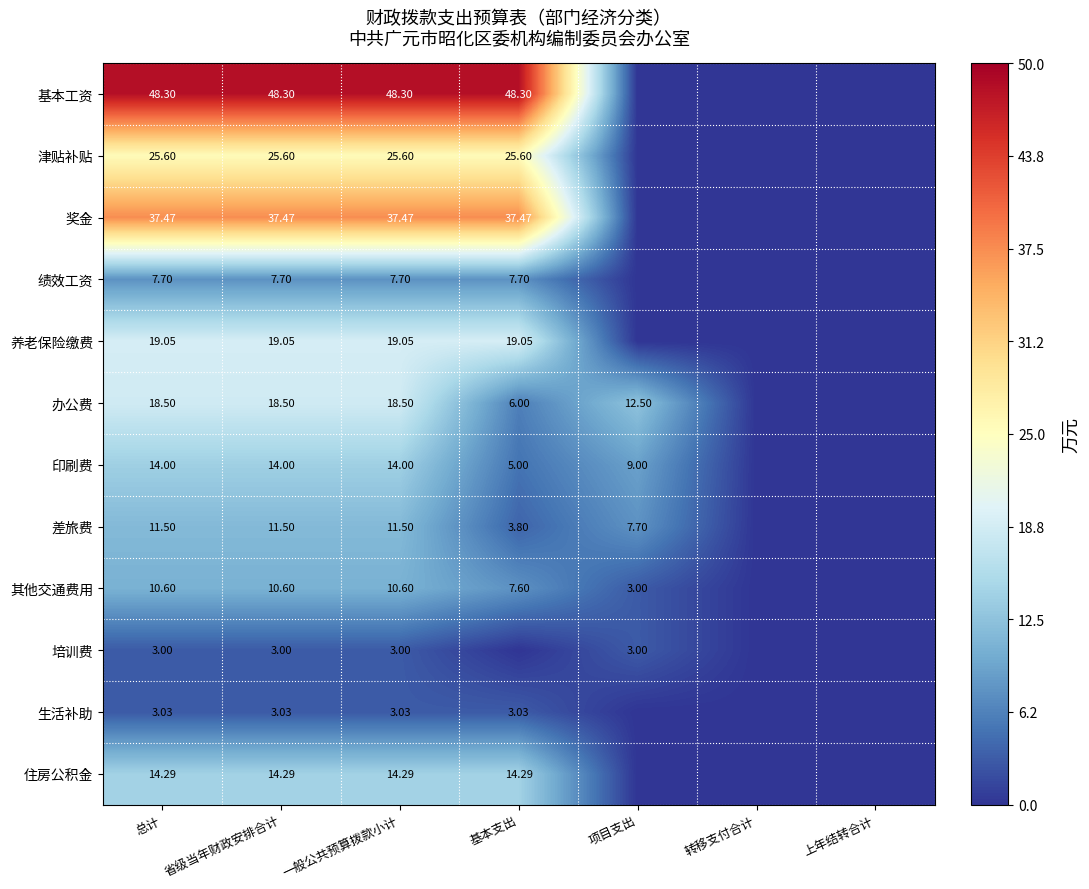

What is the difference between the highest and lowest values at 基本支出?

48.3